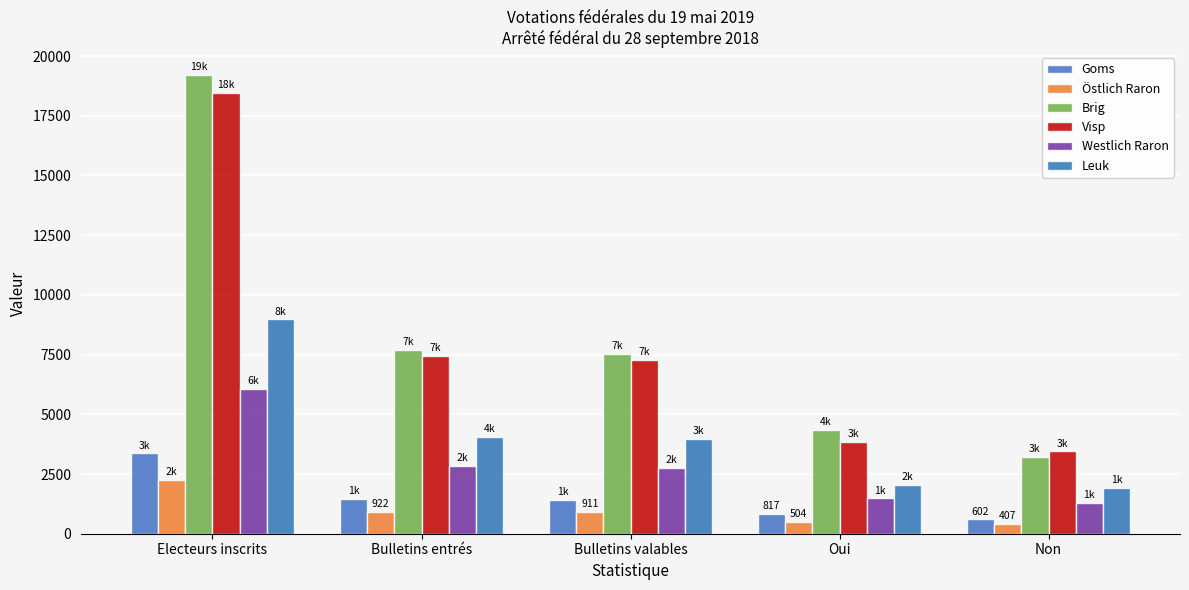

How many bars are there in each group?

6